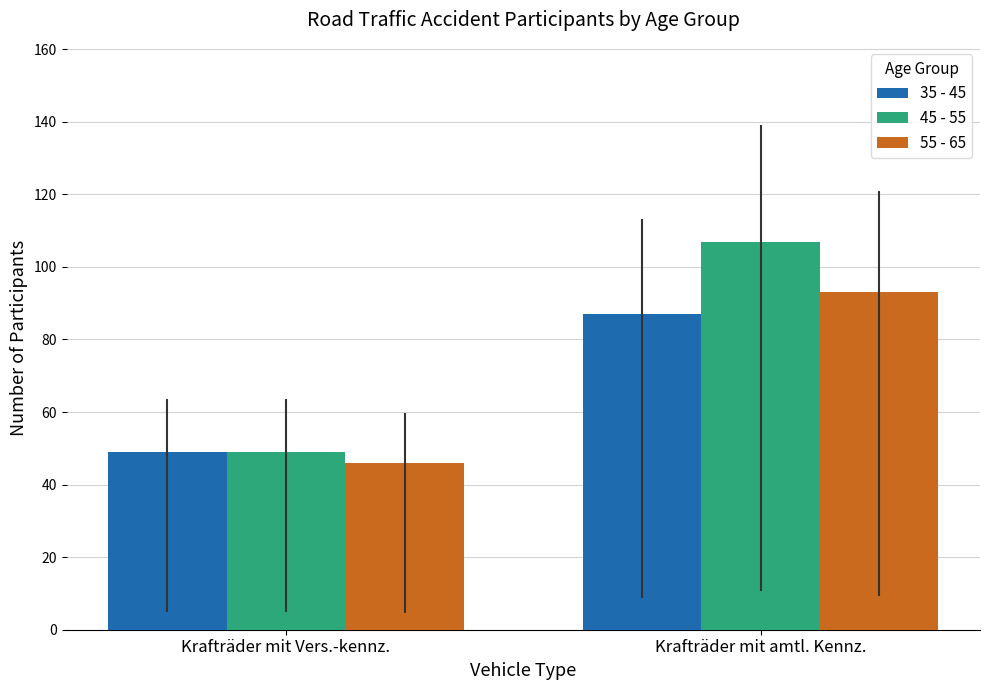

What is the difference between the maximum and minimum values in the 45 - 55 series?

58